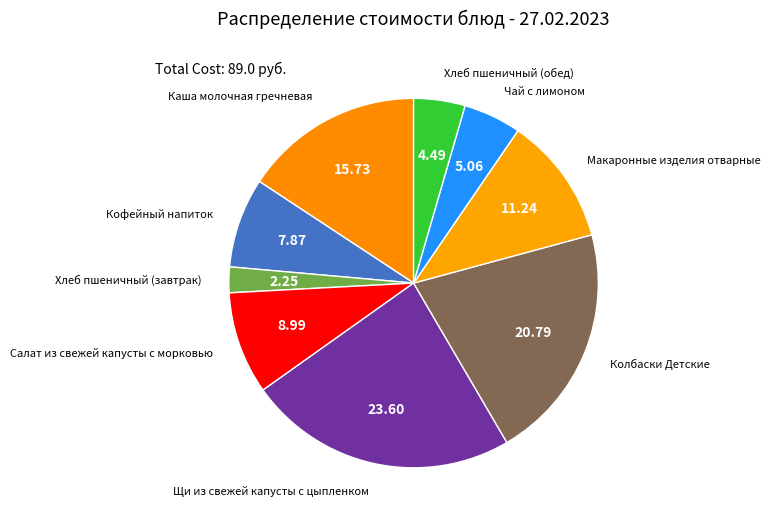

Count the number of slices in the pie.

9